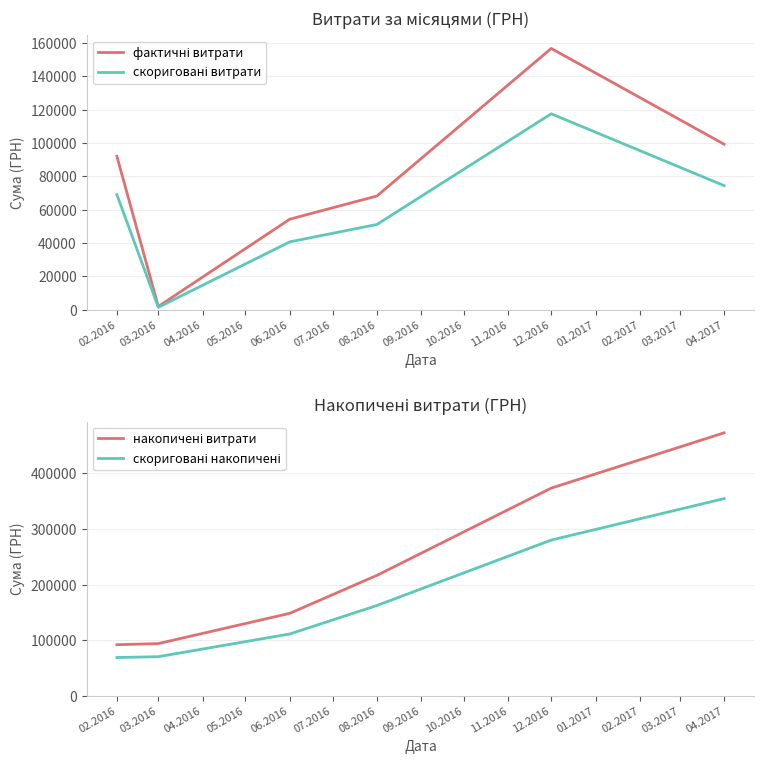

Which category has the lowest value in the фактичні витрати series?

03.2016